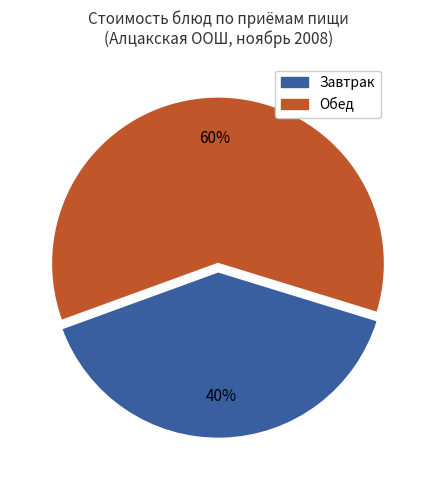

Does any single category account for the majority?

Yes